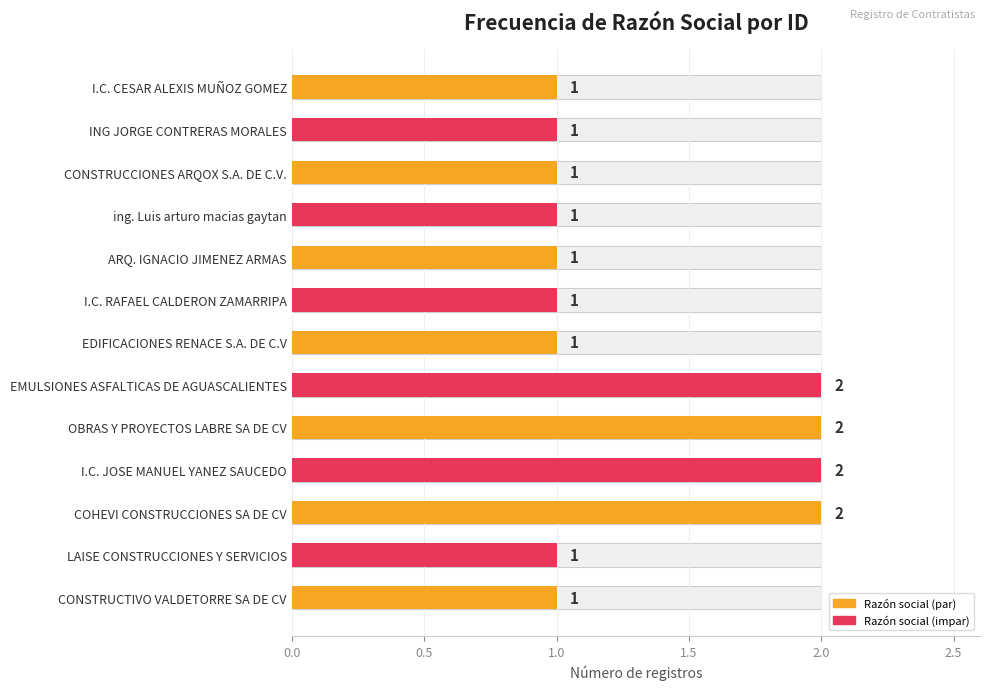

Reading right to left, what are all the values shown in this chart?

1	1	2	2	2	2	1	1	1	1	1	1	1